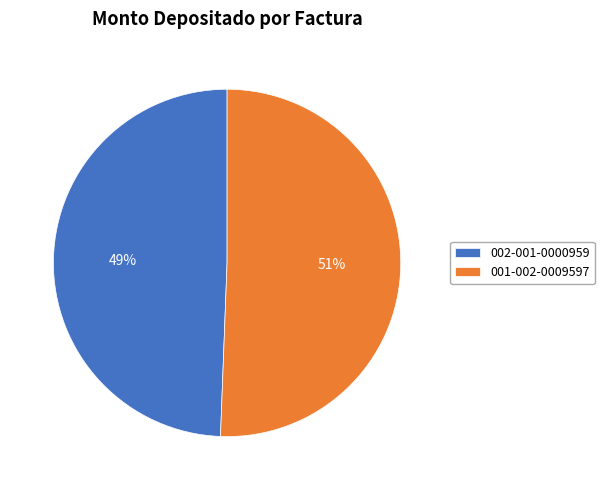

What is the majority slice?

001-002-0009597